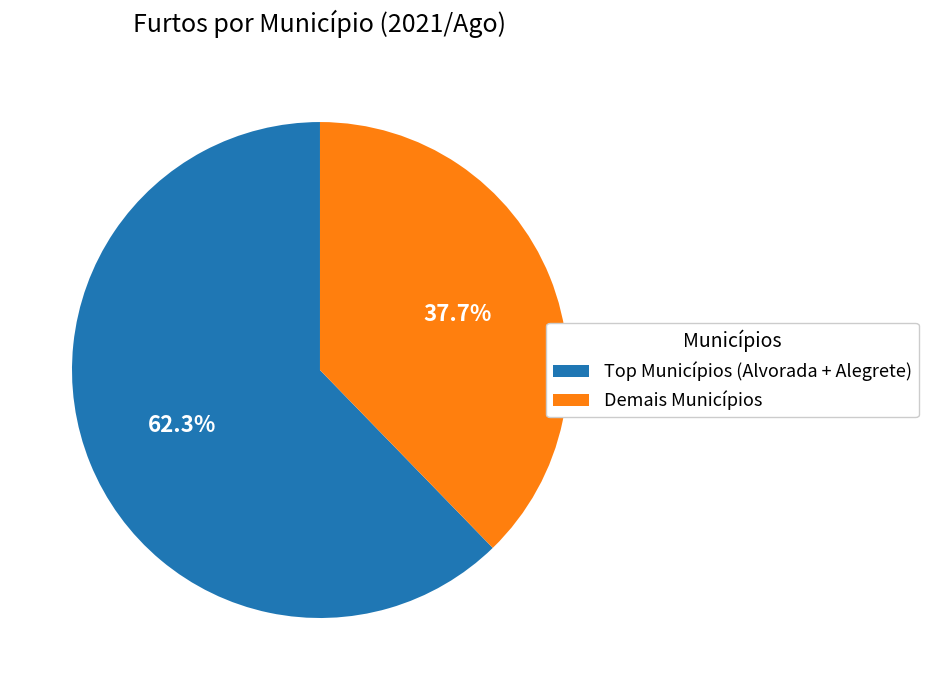

Which category has the smallest portion of the pie?

Demais Municípios